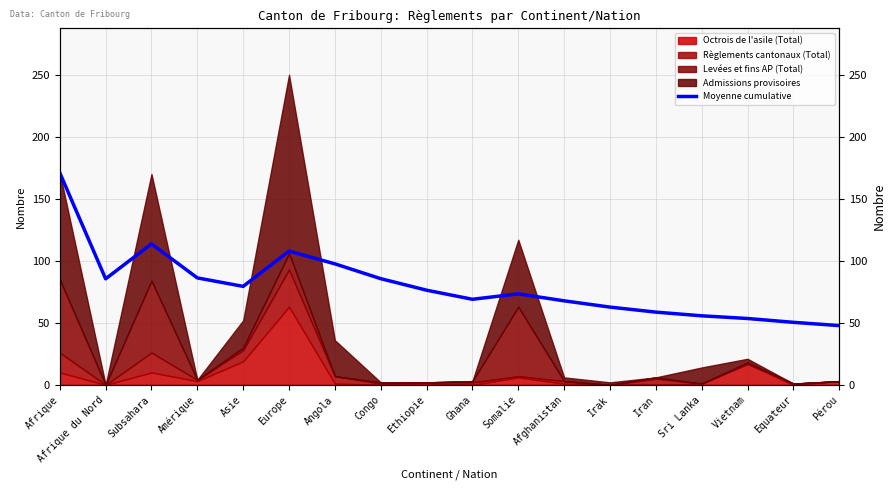

Where does the data first go above 76?

Afrique